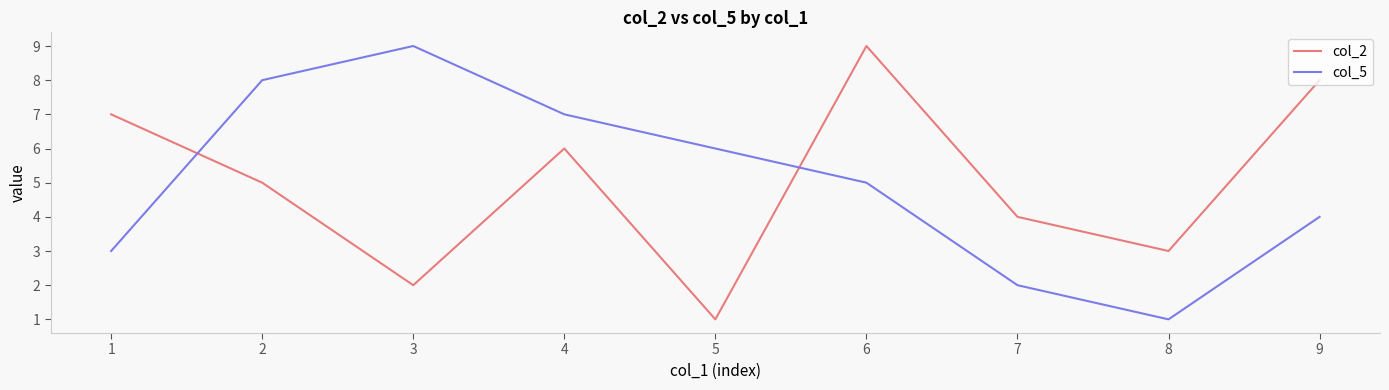

The value of col_5 at 6 is 5. True or false?

True